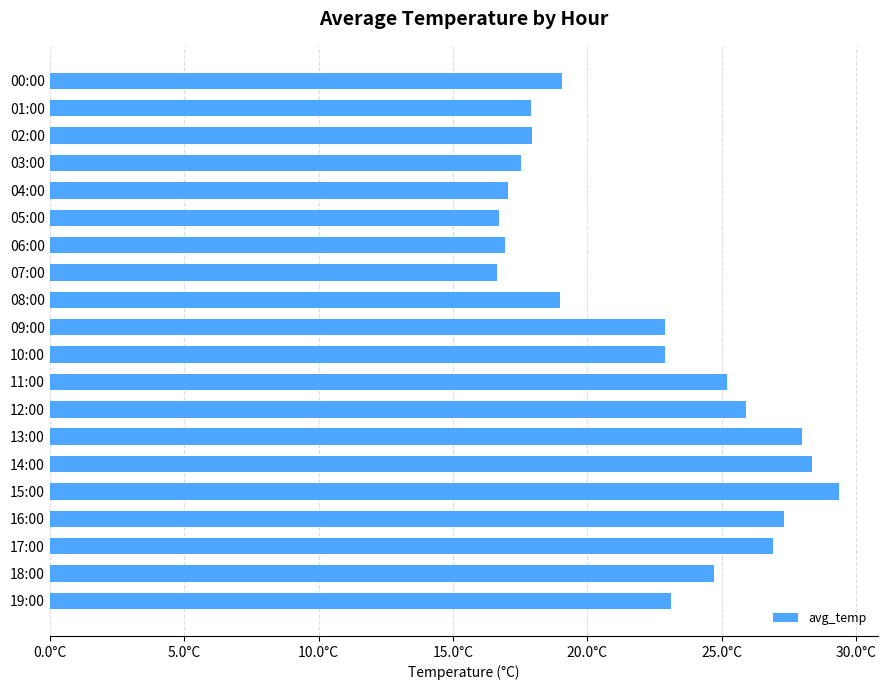

Does the chart contain any negative values?

No